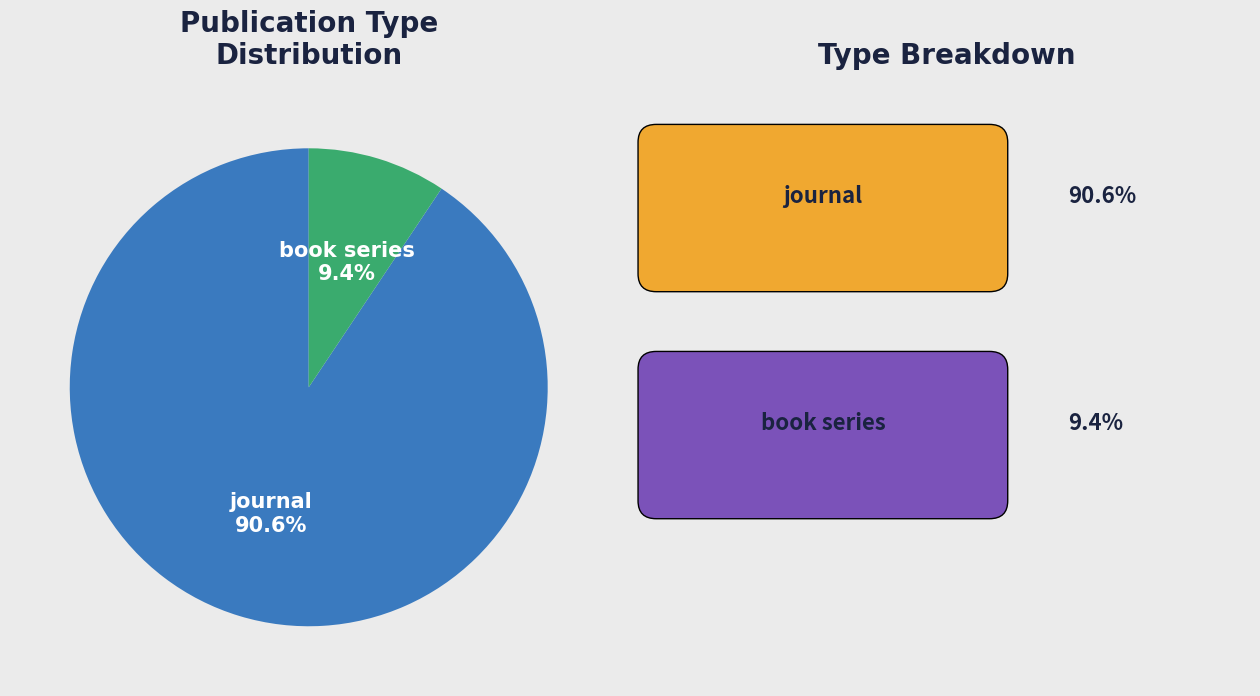

To the nearest percent, what is the difference between the largest and smallest slice percentages?

81%